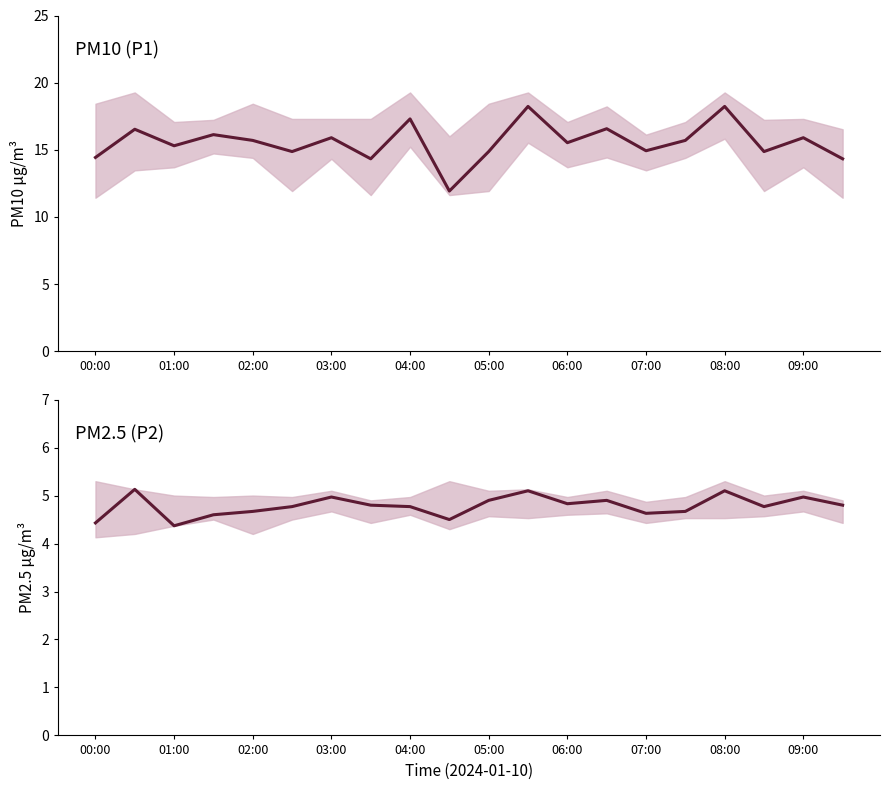

Does the chart display data point markers on the line(s)?

No